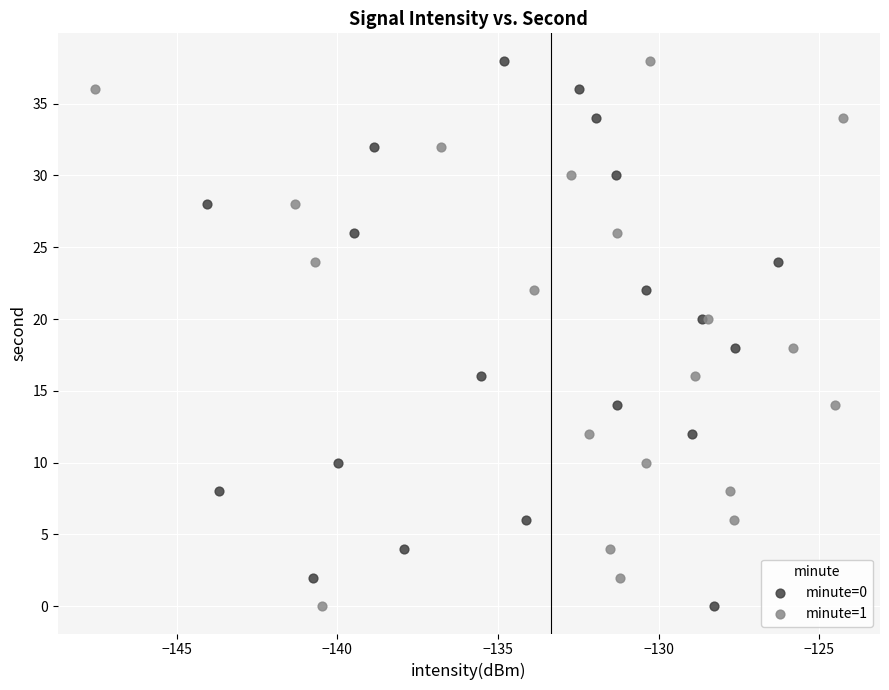

What are all the series names shown in the legend?

minute=0, minute=1